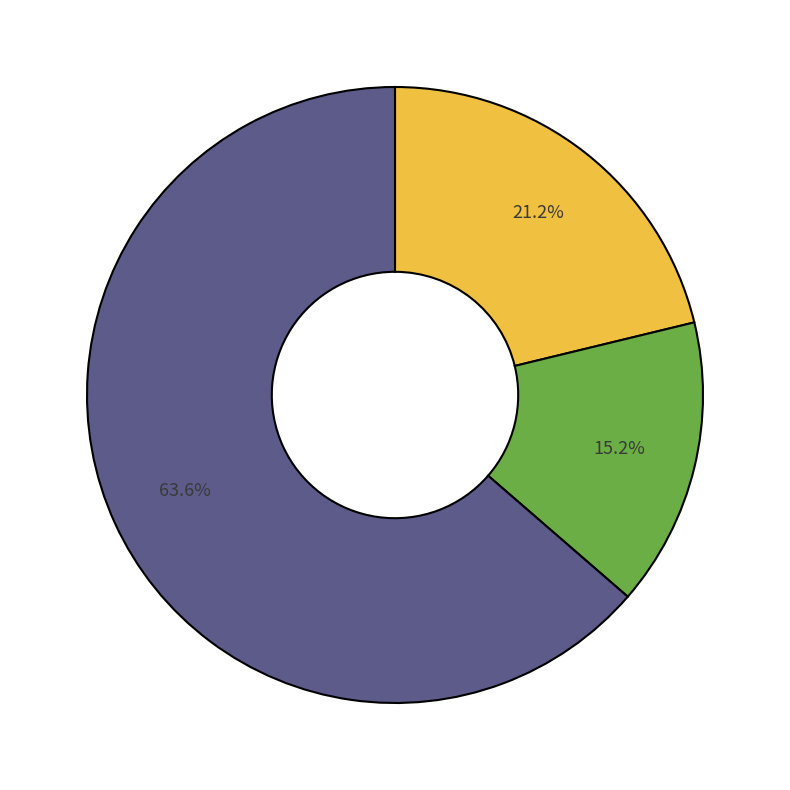

Is there a majority slice in this chart?

Yes